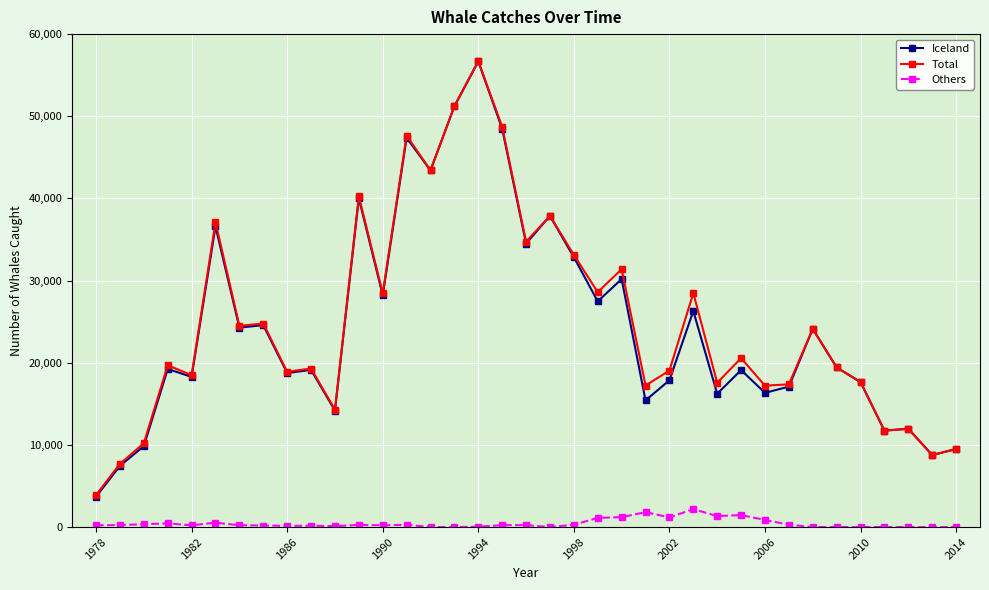

What are all the series names shown in the legend?

Iceland, Total, Others